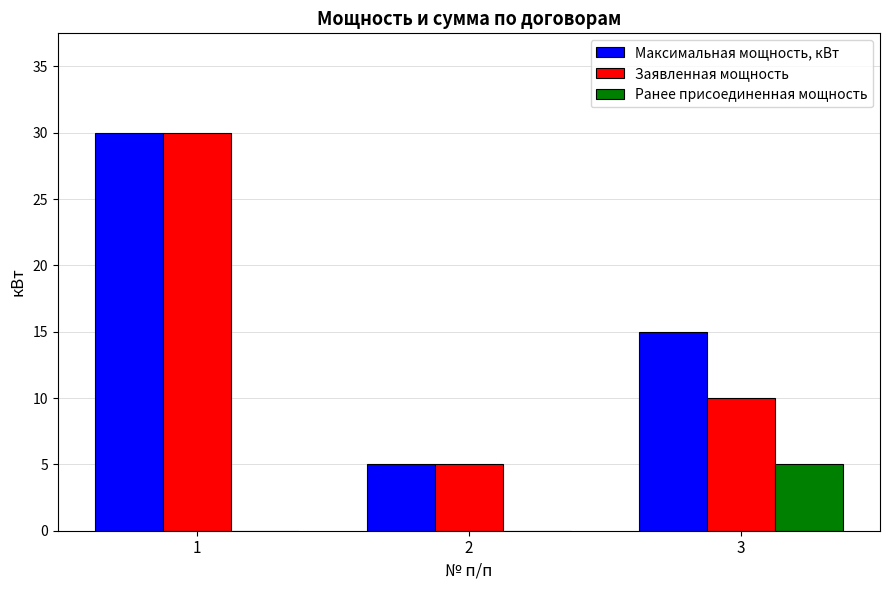

Between 2 and 3, which series saw the biggest shift?

Максимальная мощность, кВт